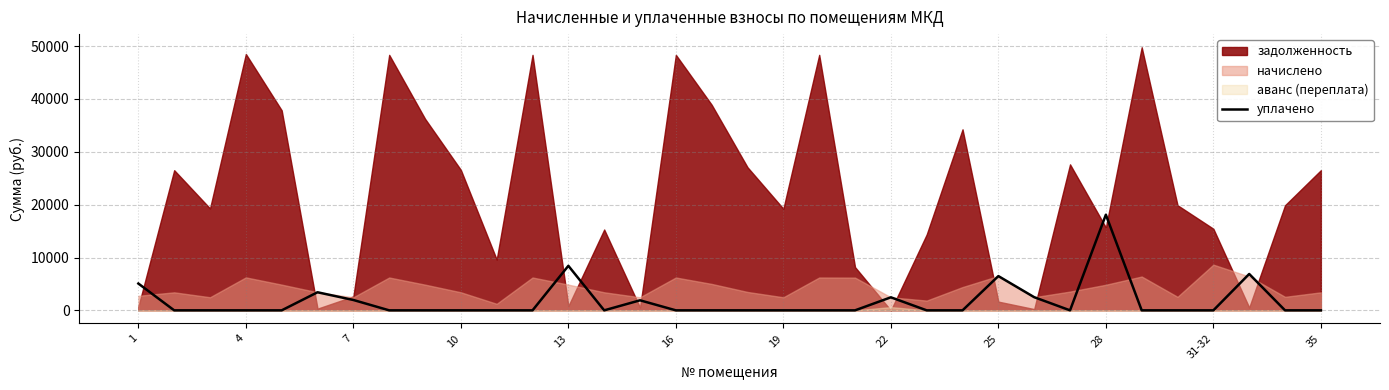

What is the maximum value for уплачено?

18100.0